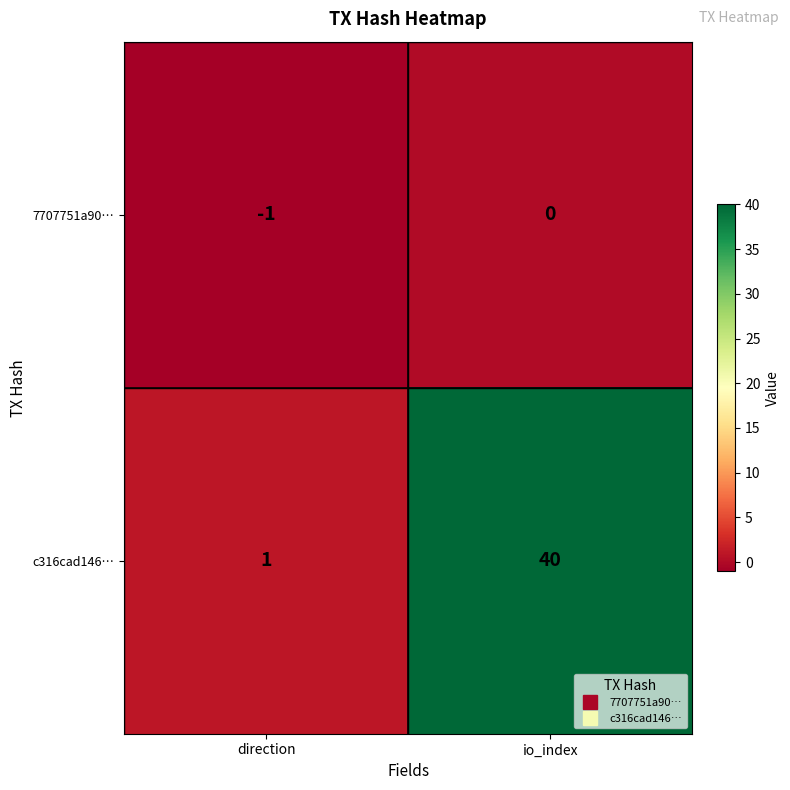

The value of c316cad146… at direction is 1. True or false?

True